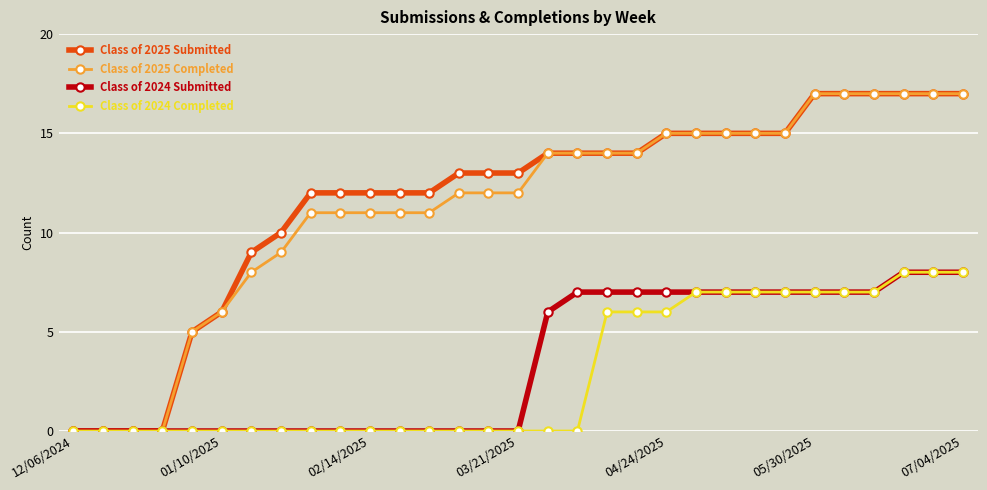

What is the average value of the Class of 2025 Submitted series?

12